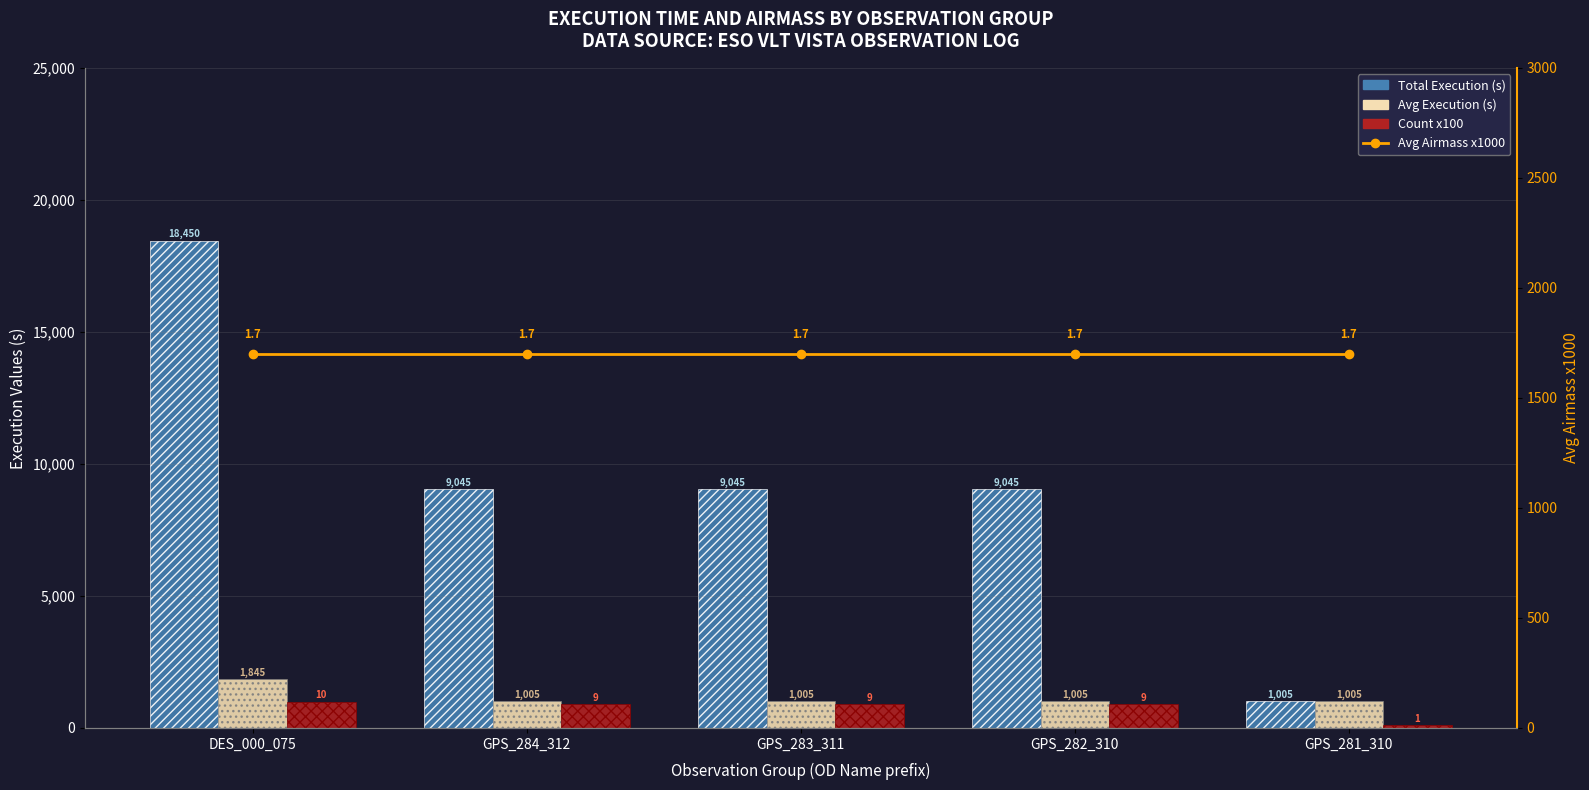

What is the sum of the Avg Execution (s) values at GPS_284_312 and GPS_281_310?

2010